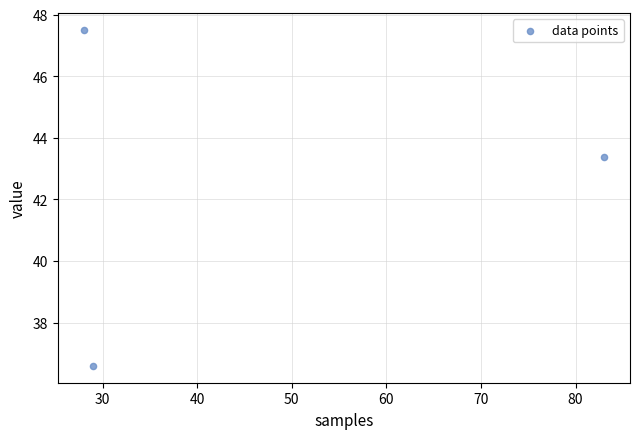

What Y value in the scatter plot is closest to 42?

43.4